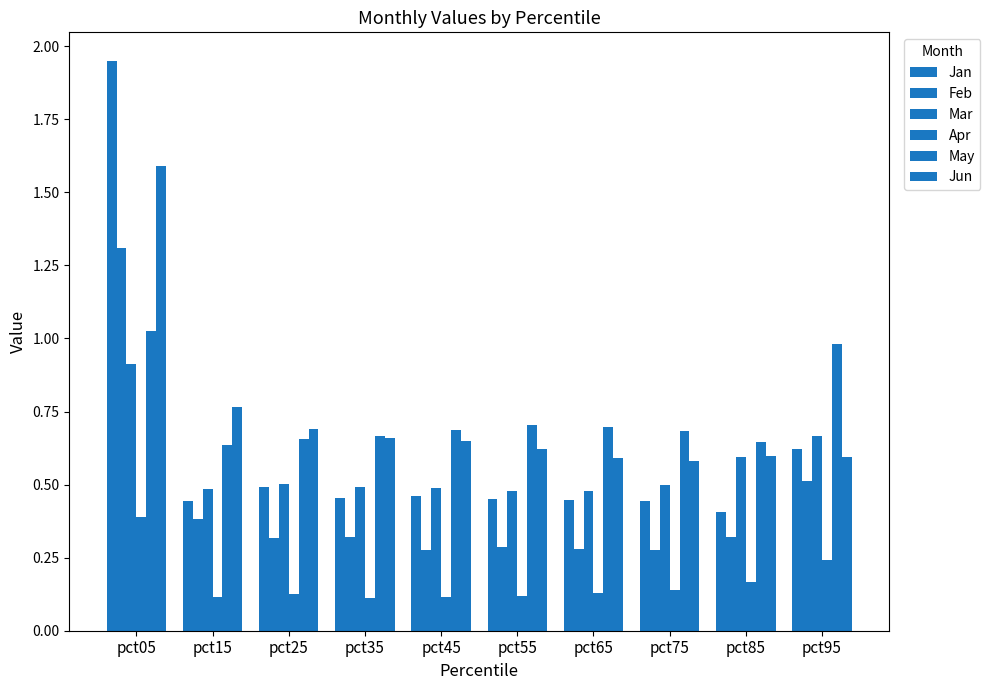

Between pct75 and pct95, which series saw the biggest shift?

May